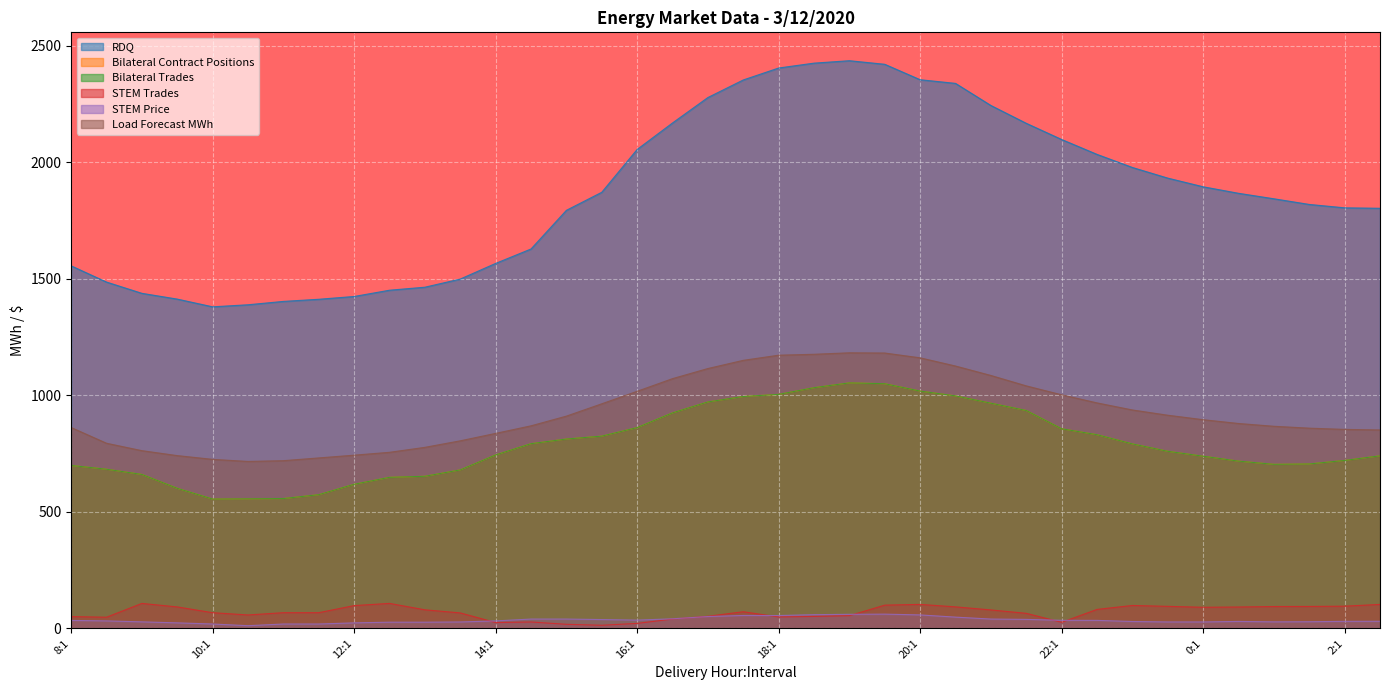

The STEM Trades series shows 25.6 at 22:1. True or false?

True